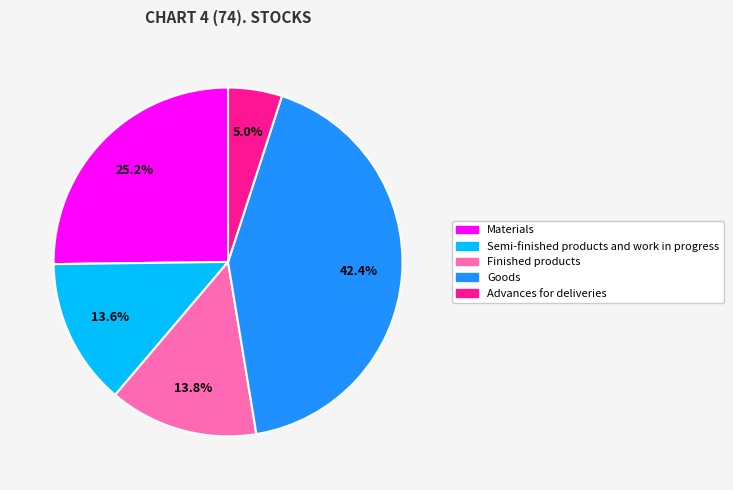

Approximately how many times larger is the value at Goods compared to Finished products?

3.1